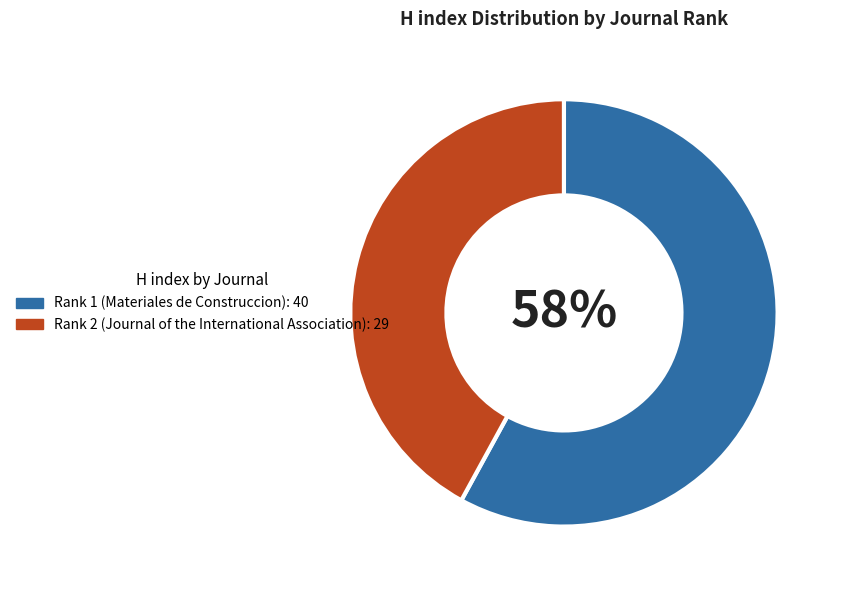

Combined, do Rank 1 (Materiales de Construccion) and Rank 2 (Journal of the International Association) account for over 50%?

Yes